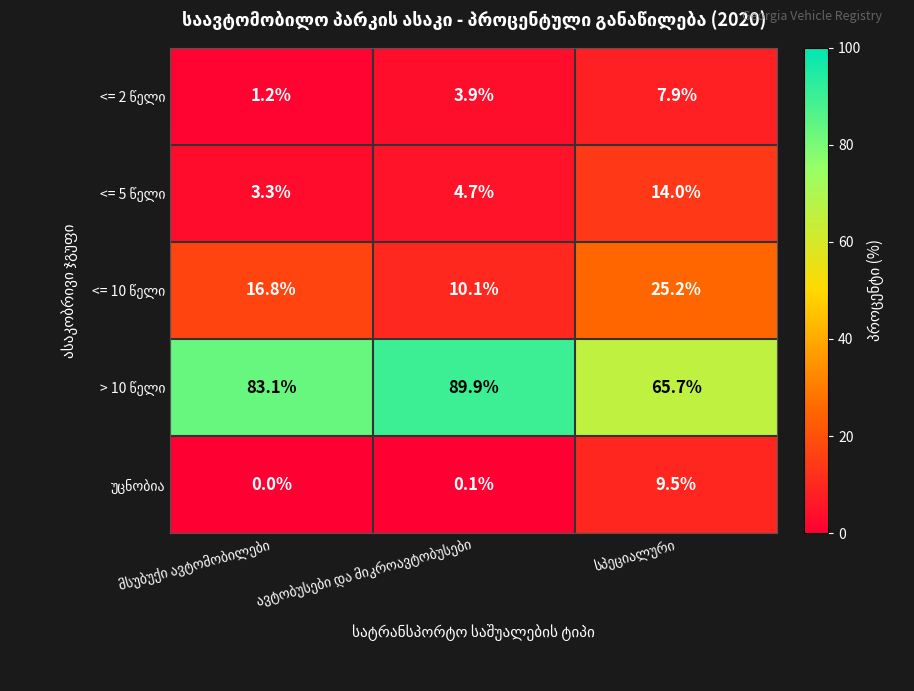

At how many categories does at least one series exceed 35?

3